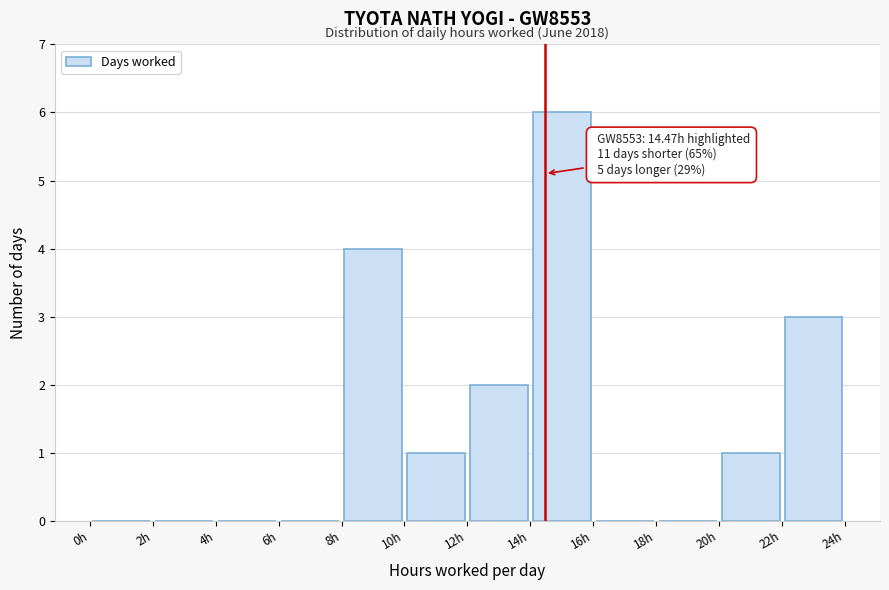

Which range on the x-axis has the tallest bar?

14 to 16